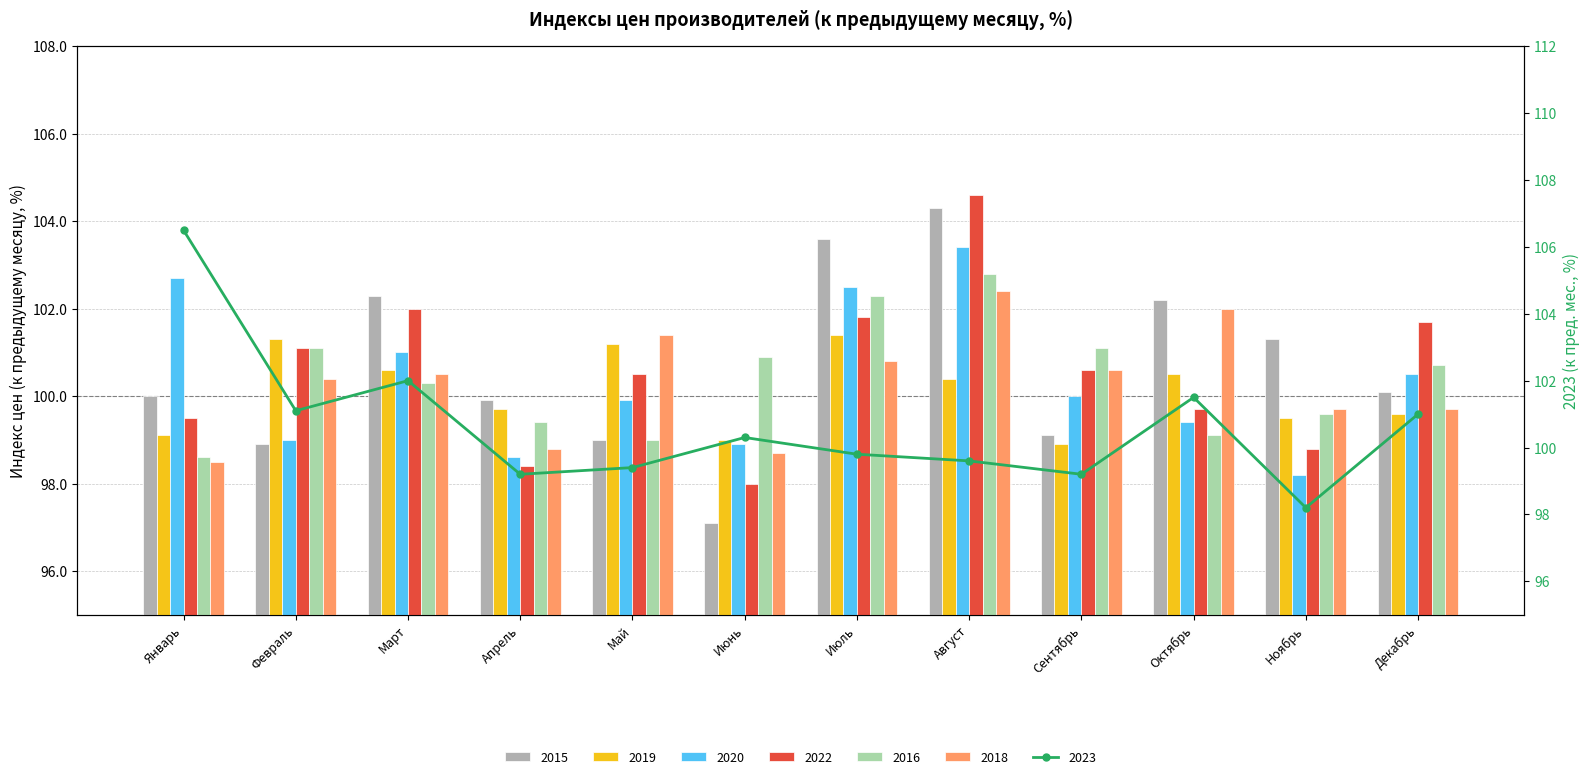

What is the lowest value of the 2019 series?

98.9